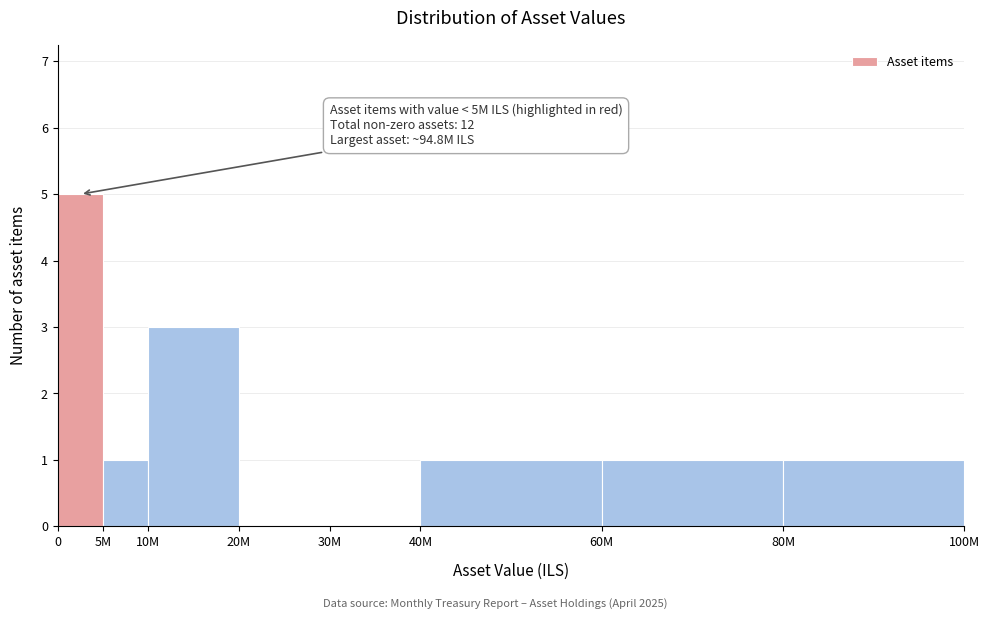

Reading left to right, list all the values displayed in this chart.

0=5	5M=1	10M=3	20M=0	30M=0	40M=1	60M=1	80M=1